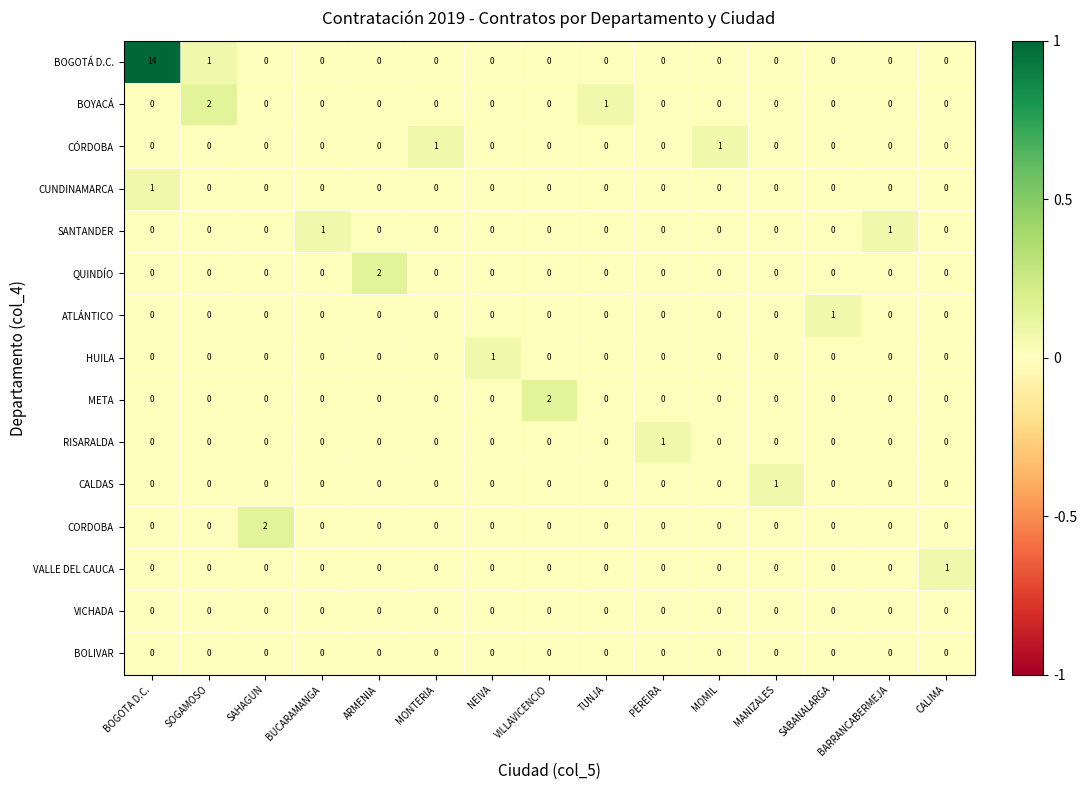

Count the META values in the range 0 to 1.

14